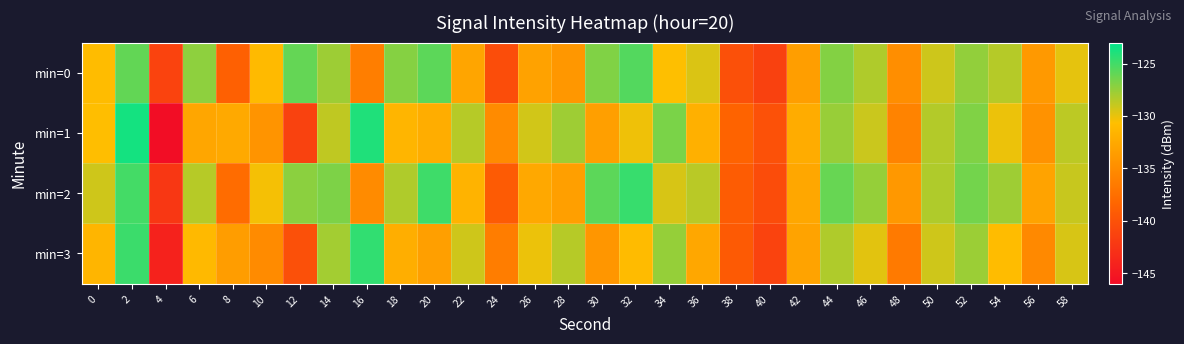

Rank the series at 4 from lowest to highest value.

min=1, min=3, min=2, min=0